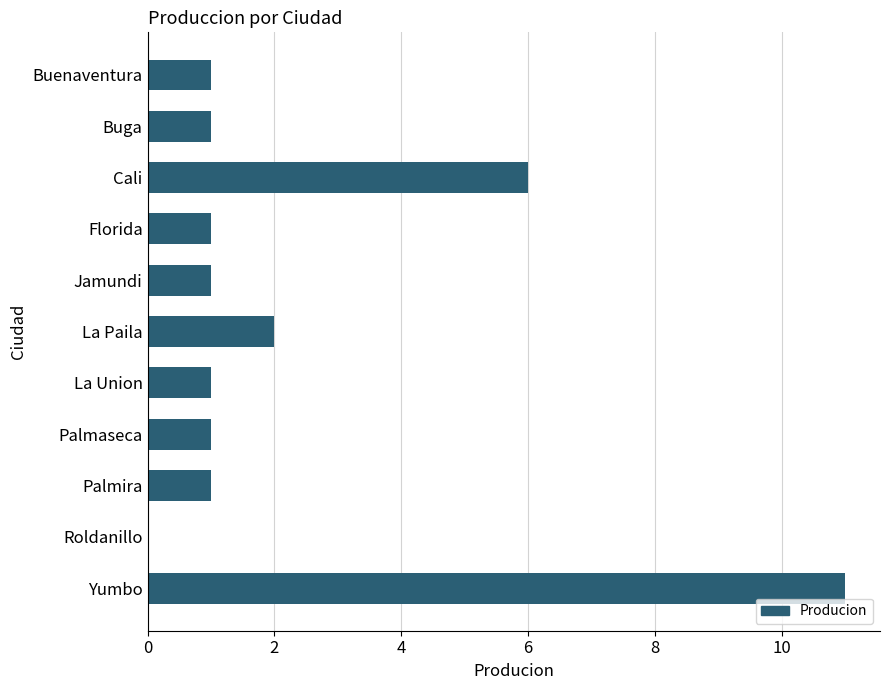

Count the number of categories in the chart.

11